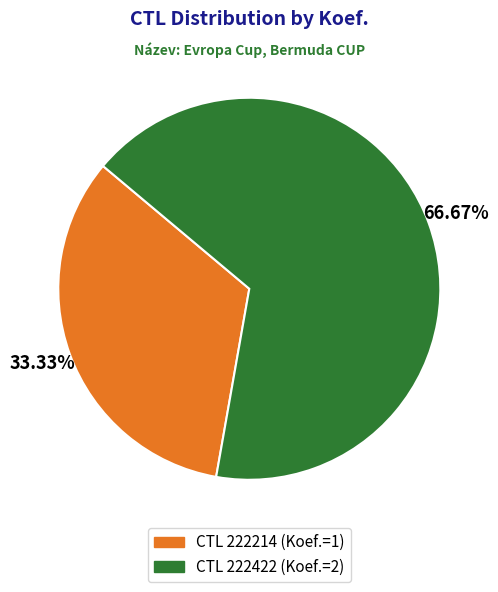

To the nearest percent, what is the difference between the largest and smallest slice percentages?

33%